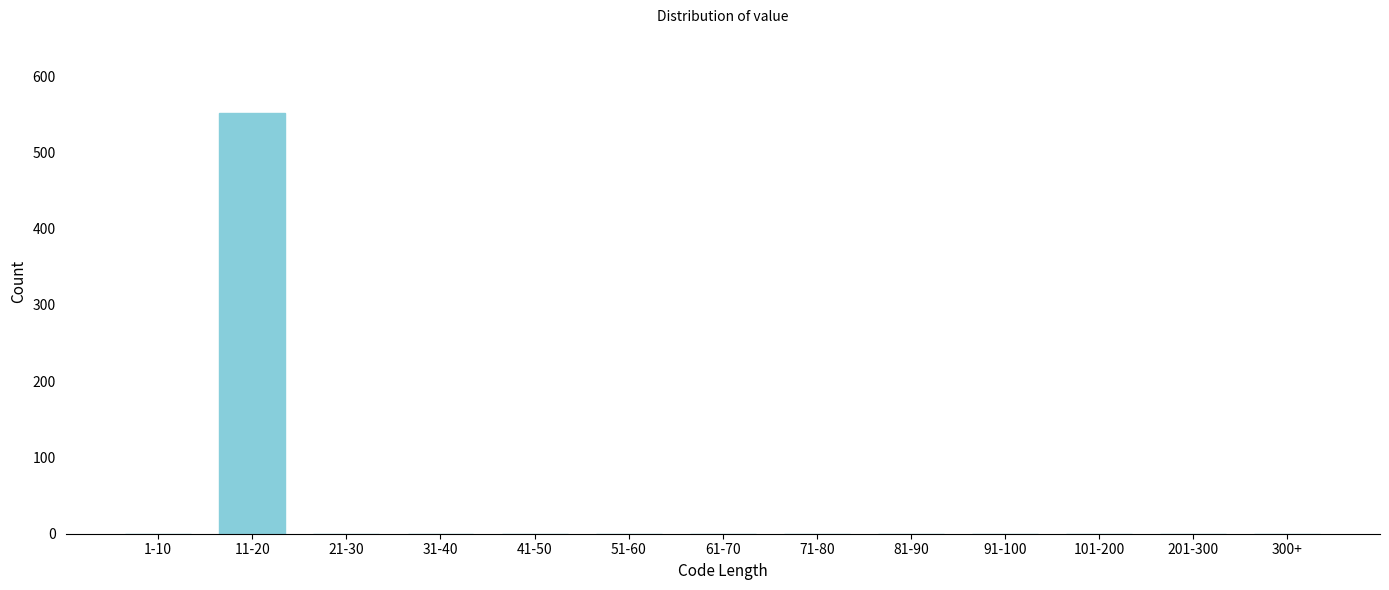

Reading left to right, list all the values displayed in this chart.

1-10=0	11-20=551	21-30=0	31-40=0	41-50=0	51-60=0	61-70=0	71-80=0	81-90=0	91-100=0	101-200=0	201-300=0	300+=0